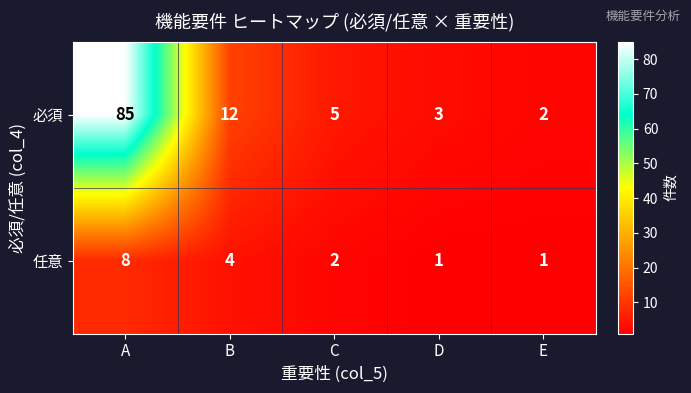

The 任意 series shows 3 at A. True or false?

False